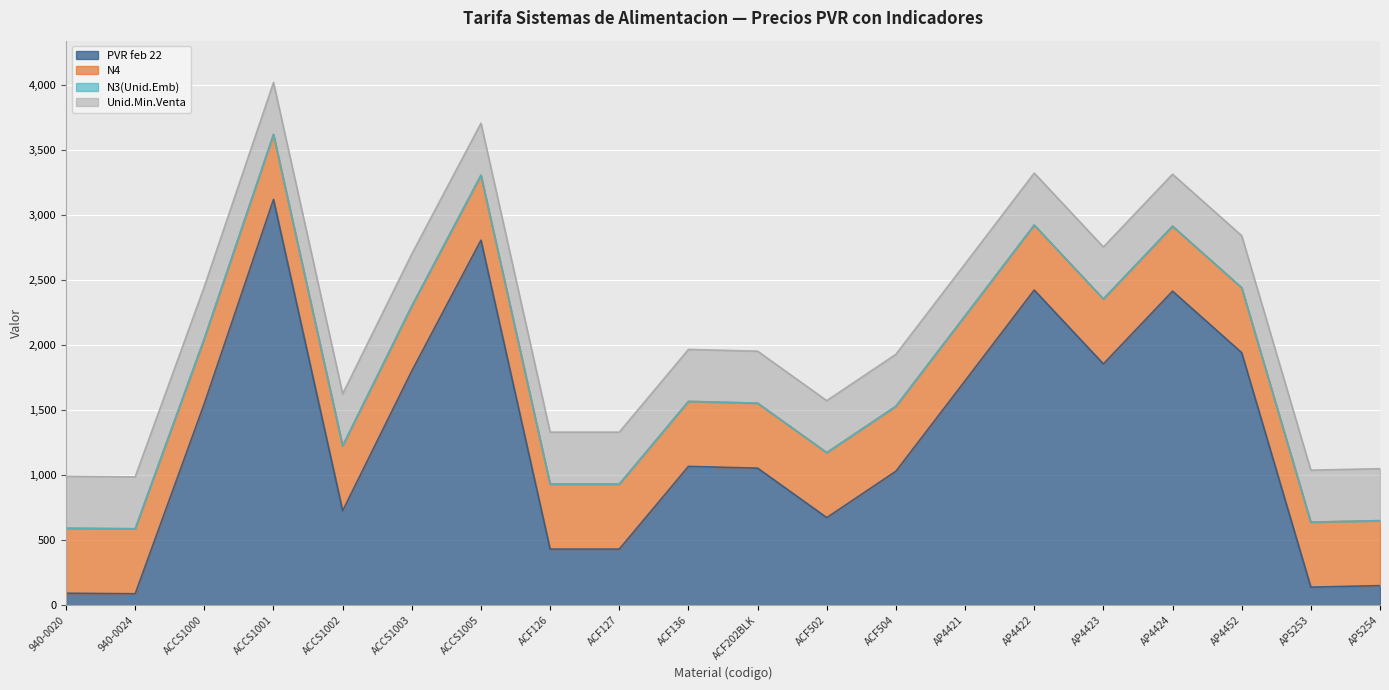

At which label is Unid.Min.Venta closest to 1?

940-0020